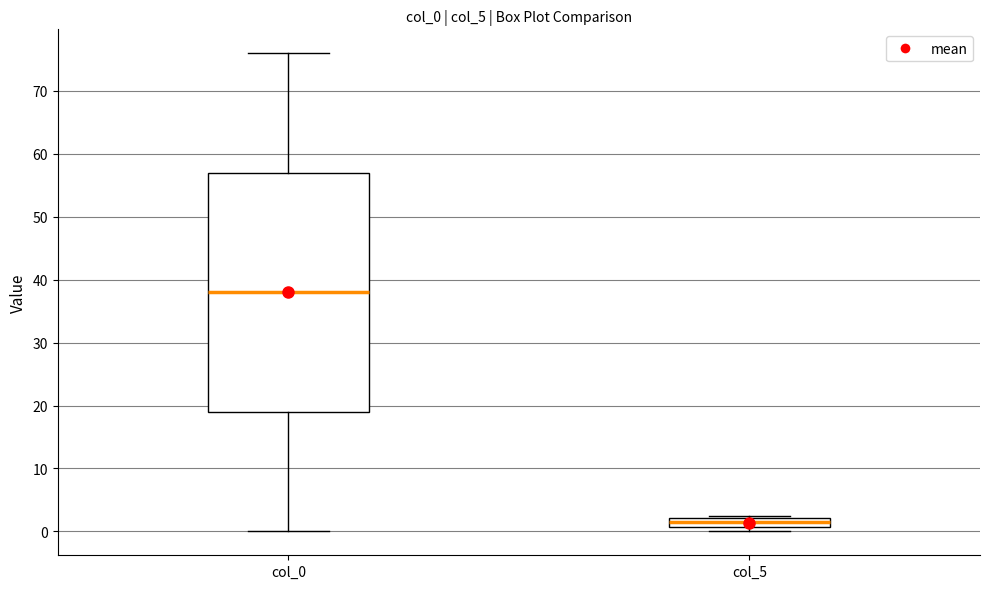

Where is the lower edge of the box for col_5 on the y-axis? The values are not printed on the chart, so give them approximately, as read against the axis.

1